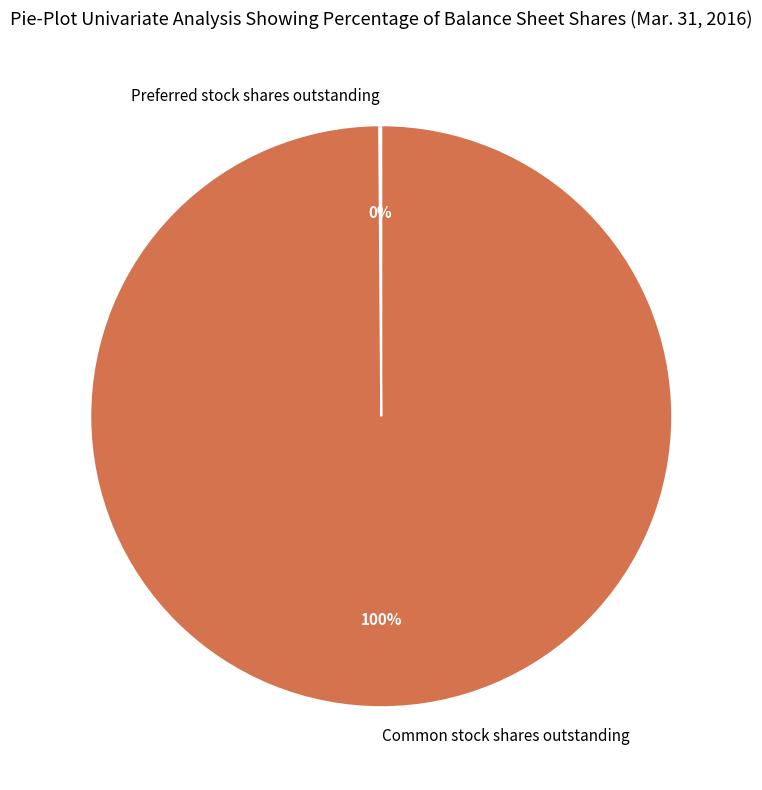

Which category has the biggest portion of the pie?

Common stock shares outstanding